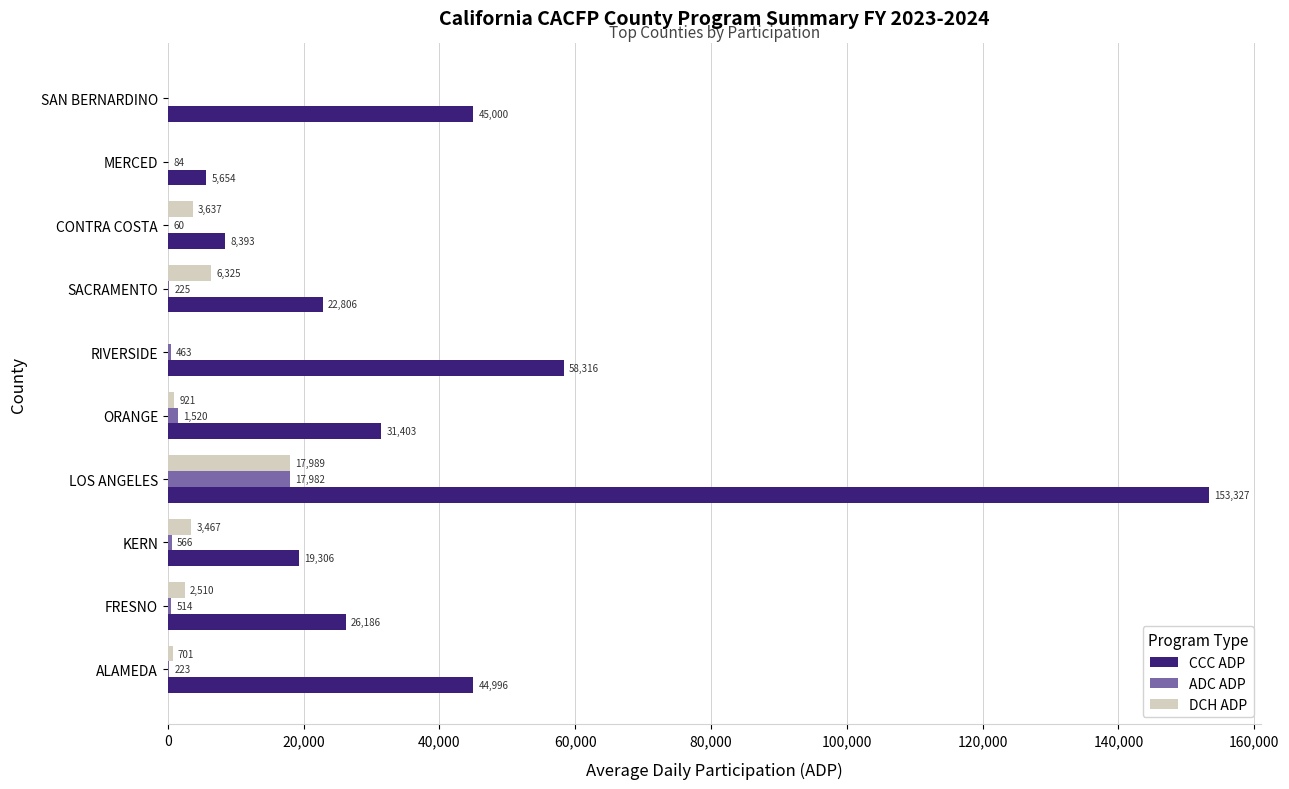

Which label corresponds to the largest value in the chart?

LOS ANGELES